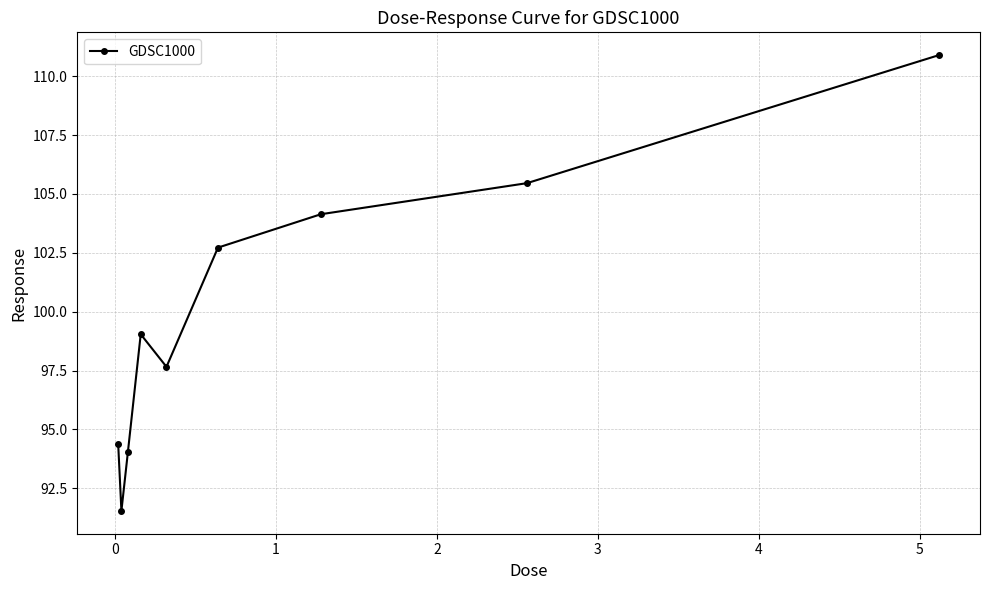

What is the value of the 9th point from the left?

110.9